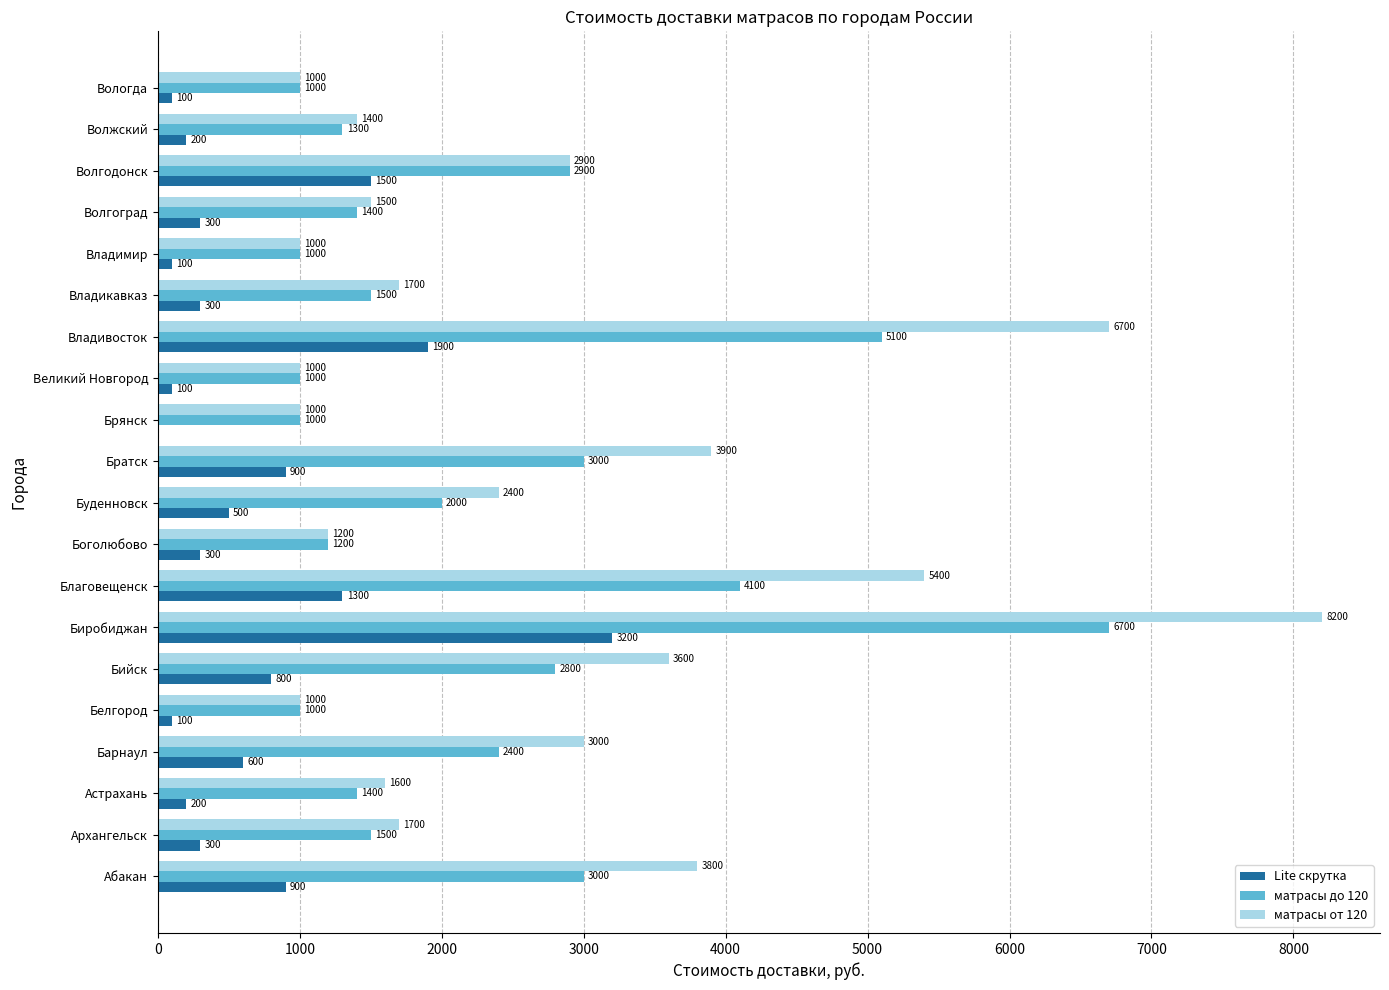

Which series changed the most between Брянск and Волжский?

матрасы от 120